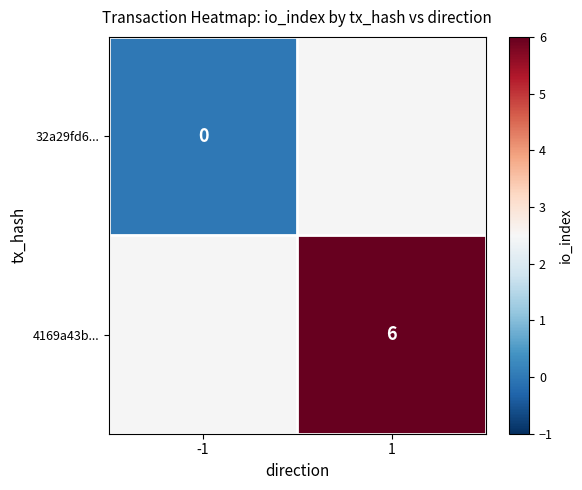

True or false: 4169a43b... has a value of 6 at 1.

True